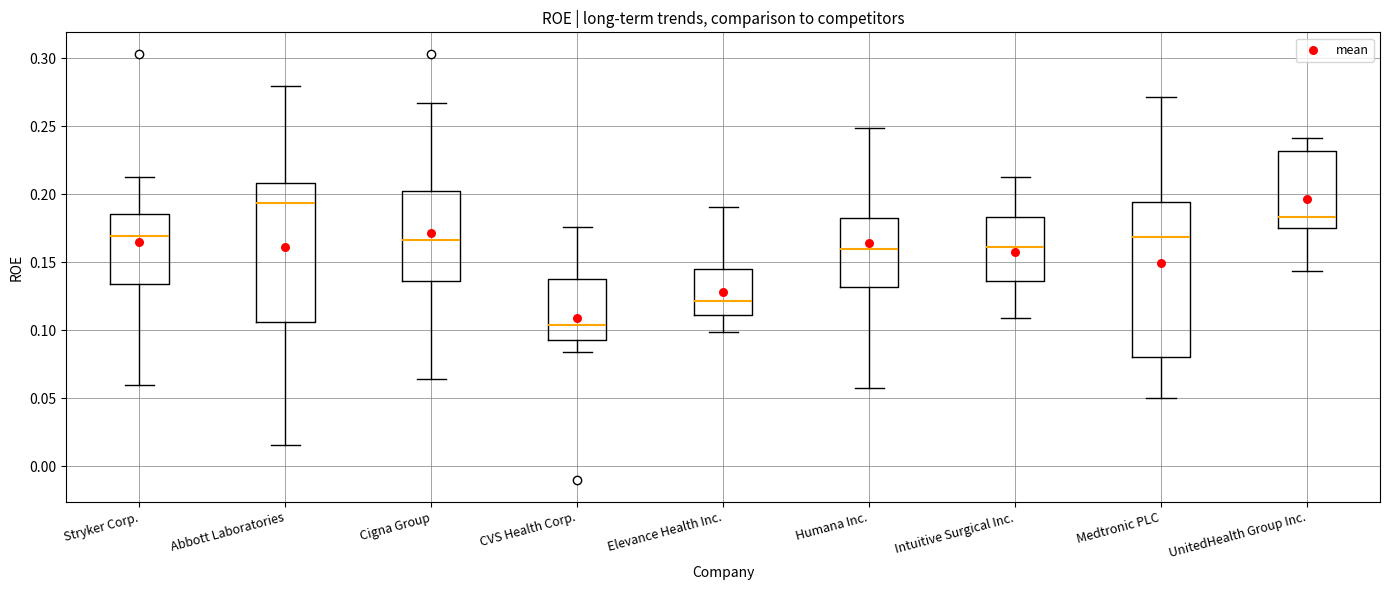

Where is the upper edge of the box for UnitedHealth Group Inc. on the y-axis? The values are not printed on the chart, so give them approximately, as read against the axis.

0.230